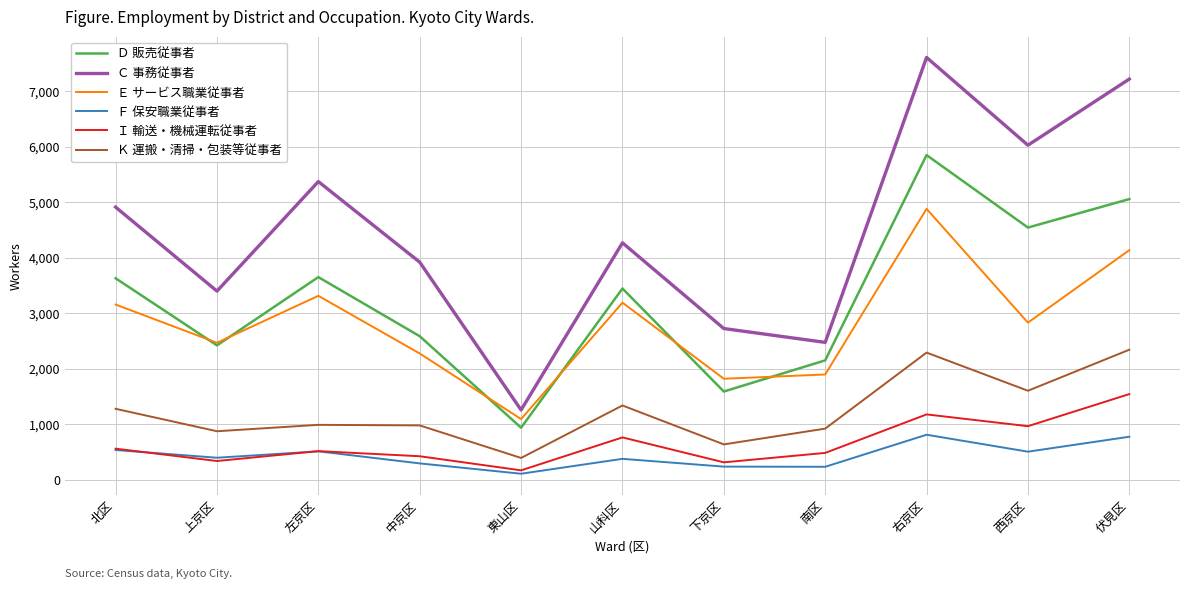

List the labels in order of Ｃ 事務従事者 value, smallest first.

東山区, 南区, 下京区, 上京区, 中京区, 山科区, 北区, 左京区, 西京区, 伏見区, 右京区